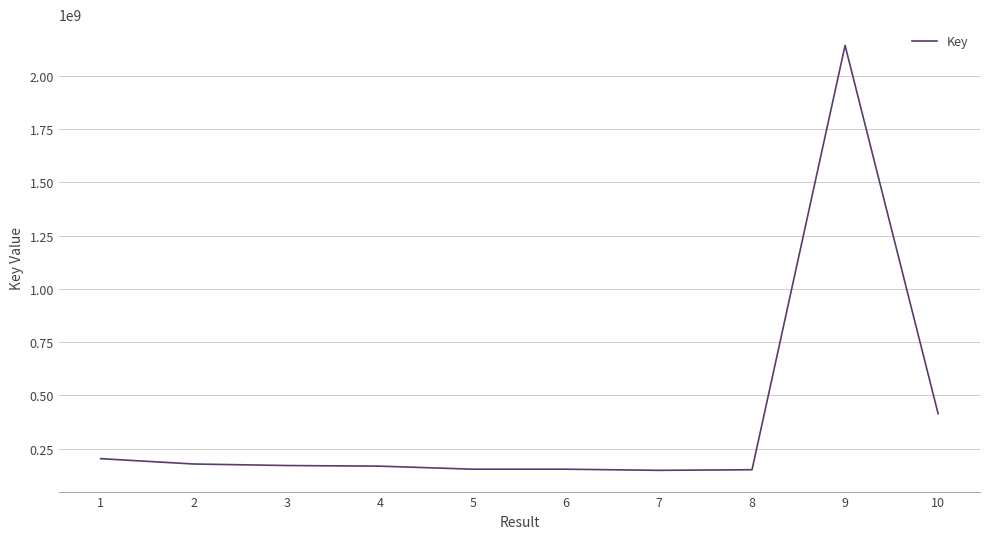

Is it true that the value at 4 is 251774593?

False